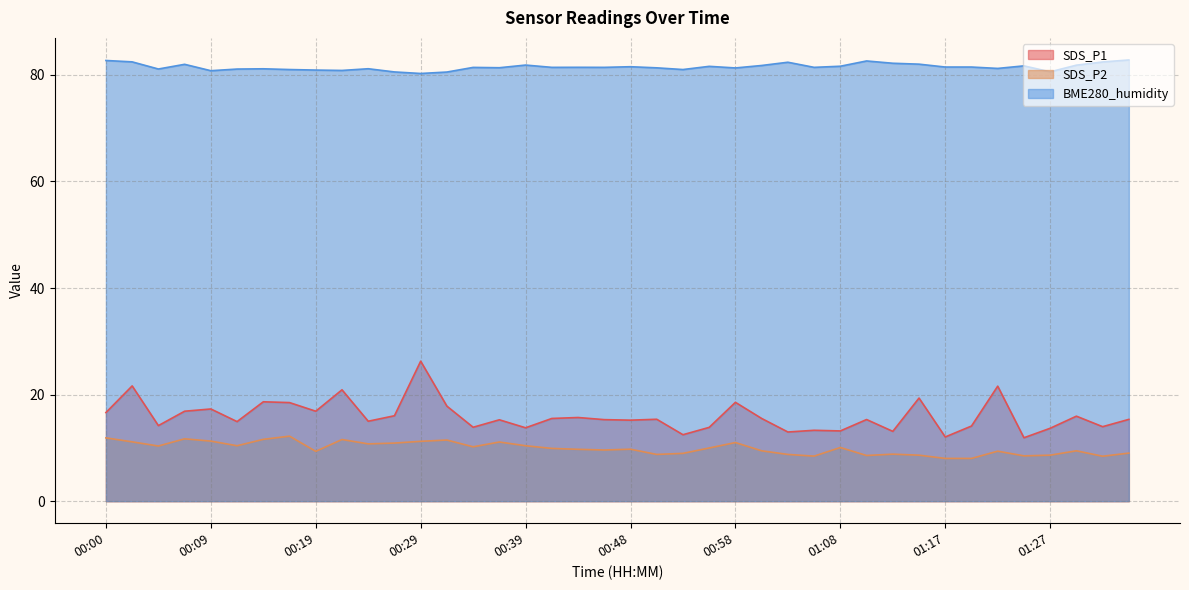

What is the label of the 25th point from the left?

00:58